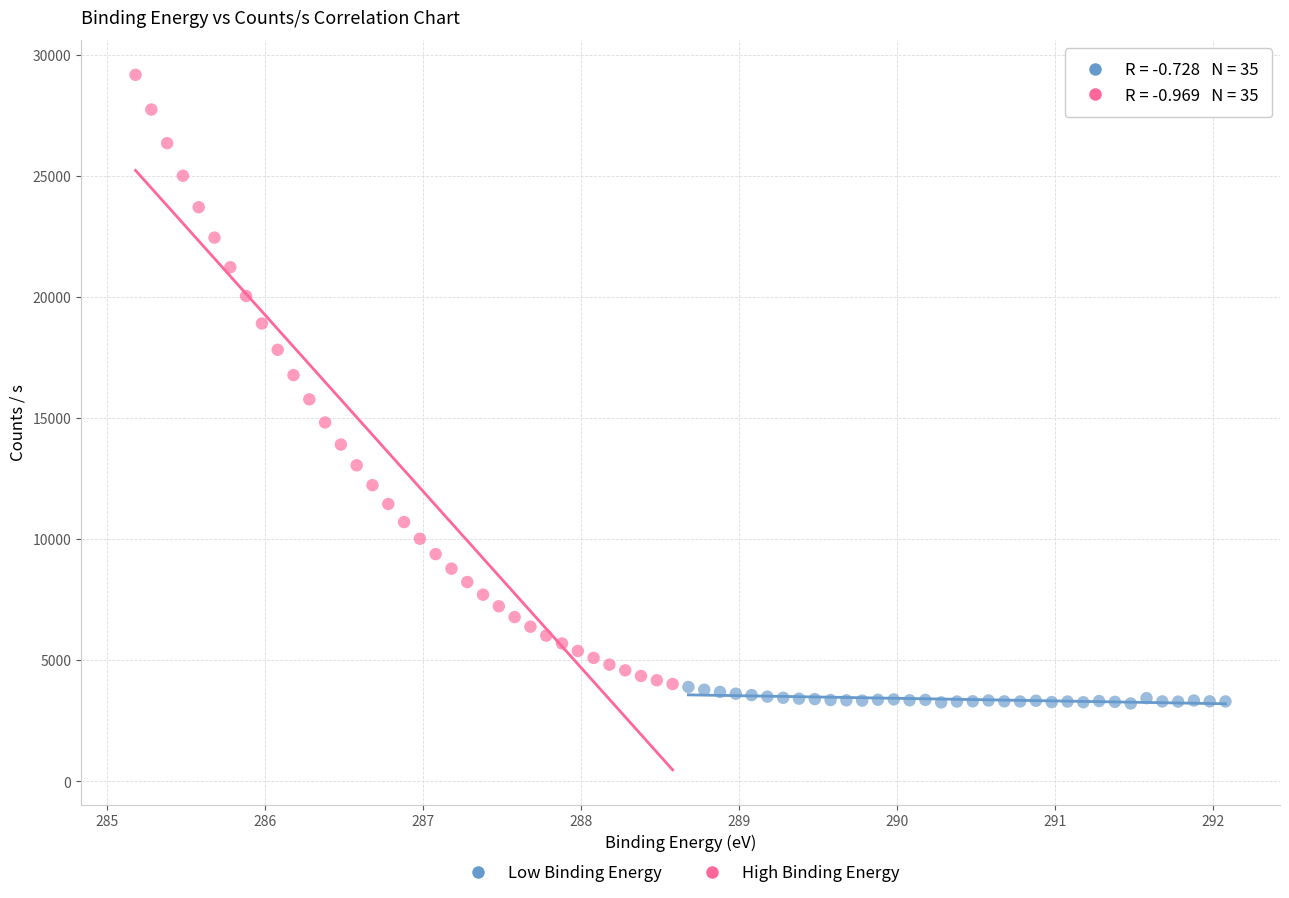

Which series has the widest spread of Y values?

High Binding Energy